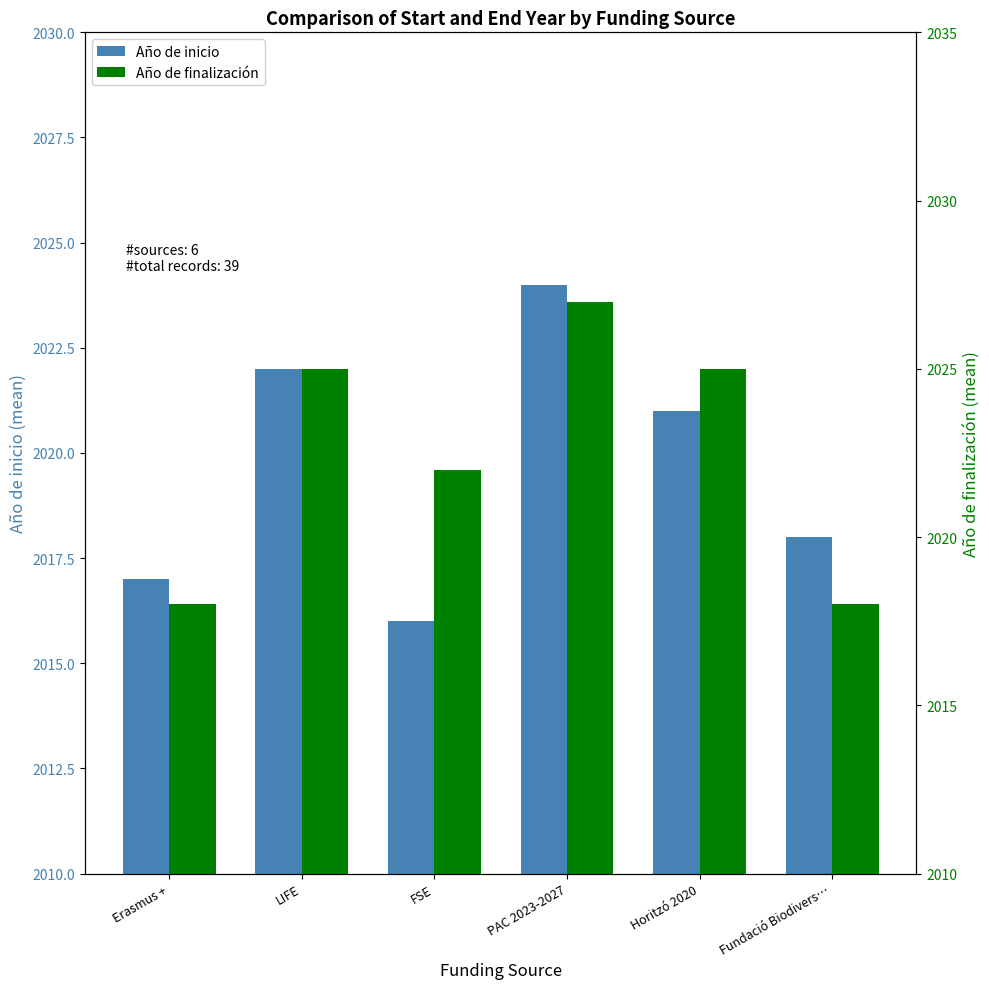

Rank the categories by Año de finalización value from highest to lowest.

PAC 2023-2027, LIFE, Horitzó 2020, FSE, Erasmus +, Fundació Biodivers…